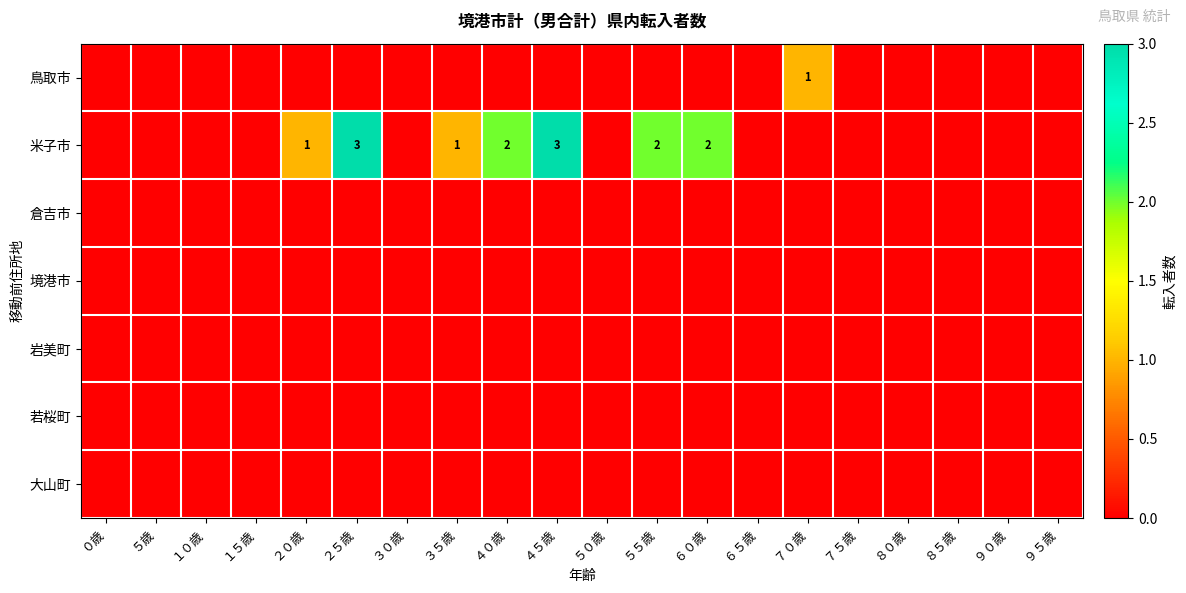

Which series changed the most between １０歳 and ２５歳?

米子市